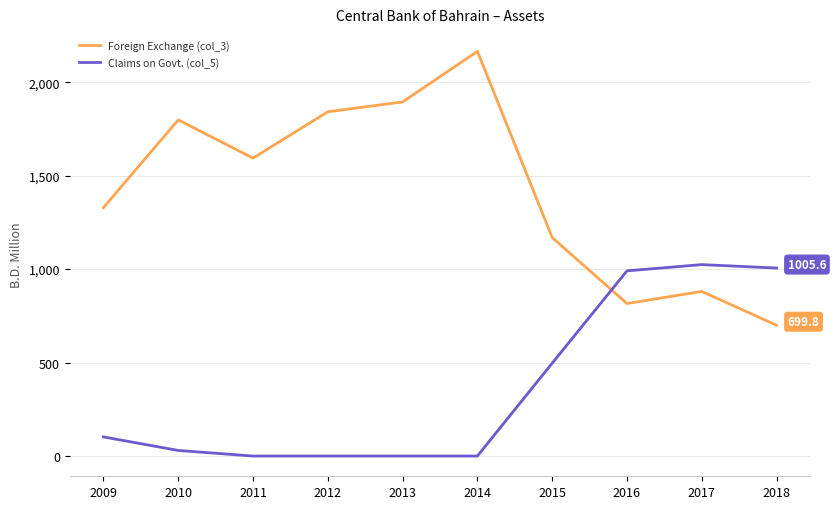

Rank the series at 2009 from lowest to highest value.

Claims on Govt. (col_5), Foreign Exchange (col_3)